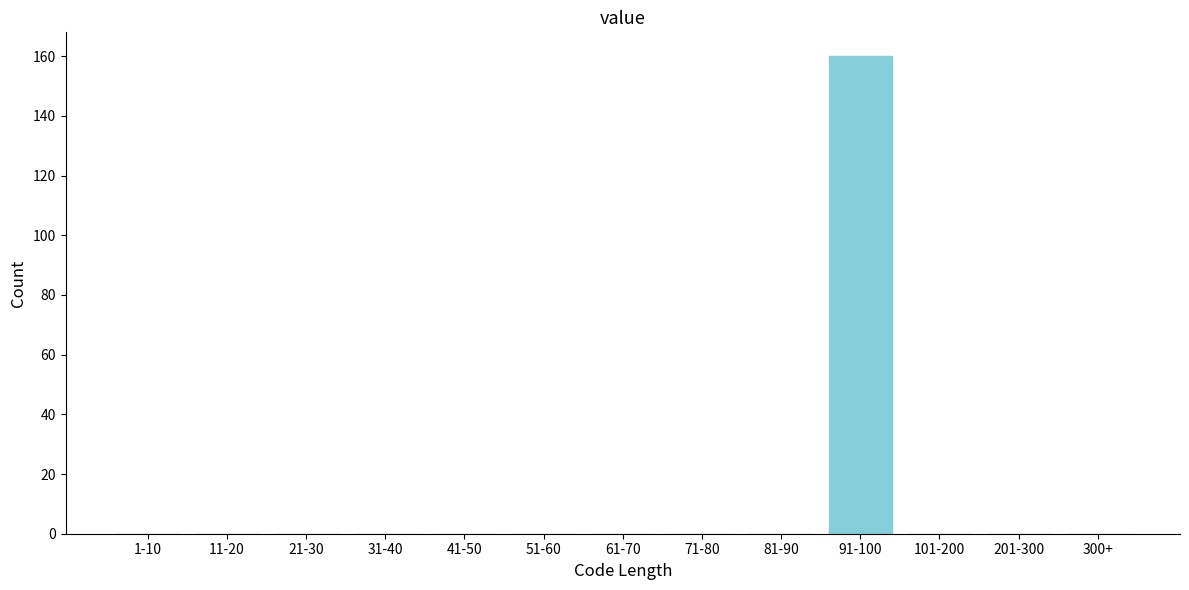

Reading right to left, extract all data points from this chart.

300+=0	201-300=0	101-200=0	91-100=160	81-90=0	71-80=0	61-70=0	51-60=0	41-50=0	31-40=0	21-30=0	11-20=0	1-10=0